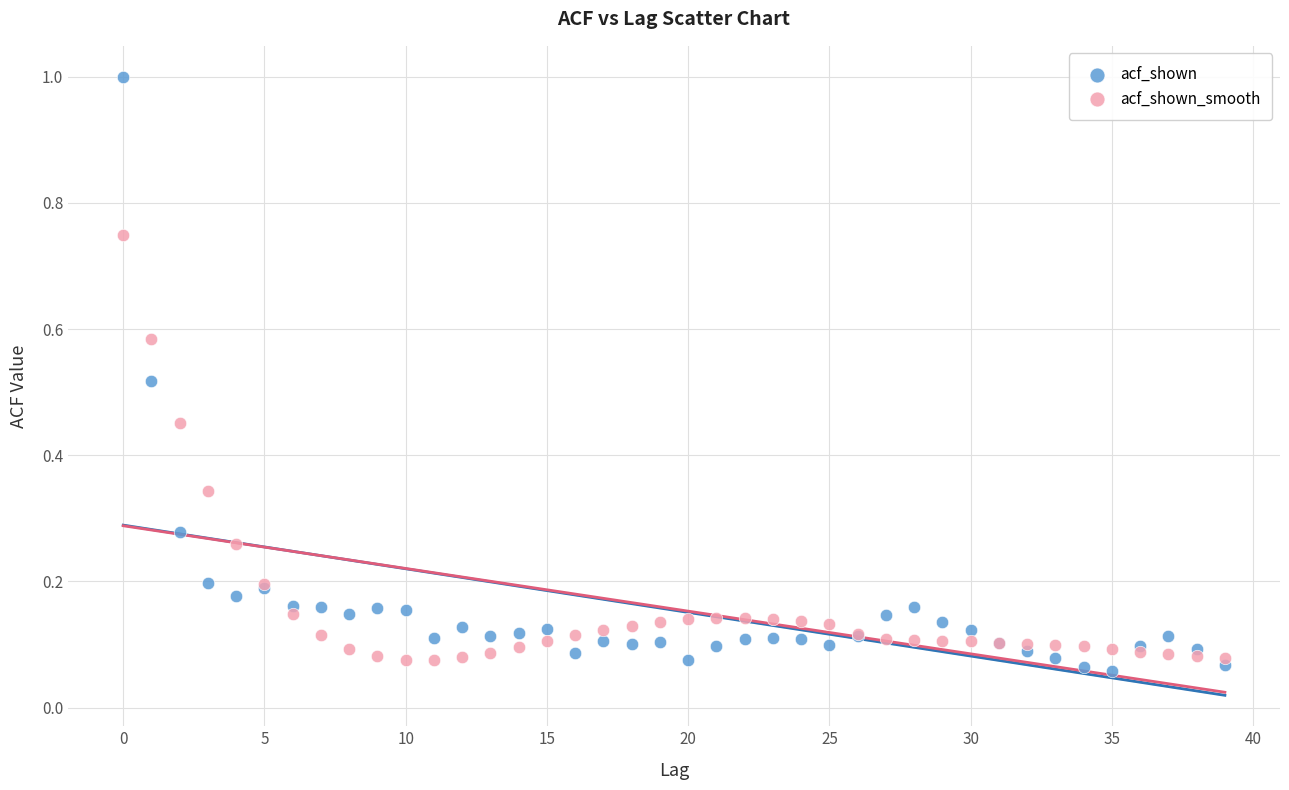

Which series contains the lowest Y value?

acf_shown